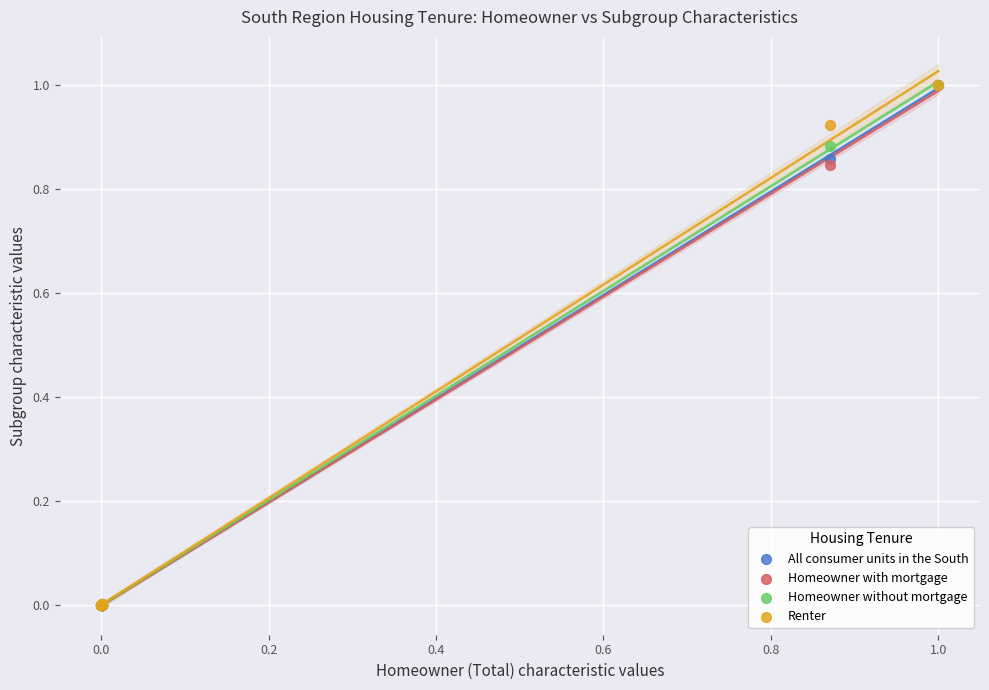

What are all the series names shown in the legend?

All consumer units in the South, Homeowner with mortgage, Homeowner without mortgage, Renter